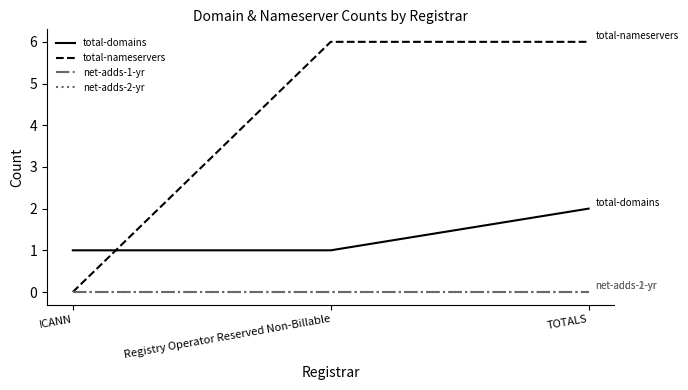

List the labels in order of total-domains value, largest first.

TOTALS, ICANN, Registry Operator Reserved Non-Billable